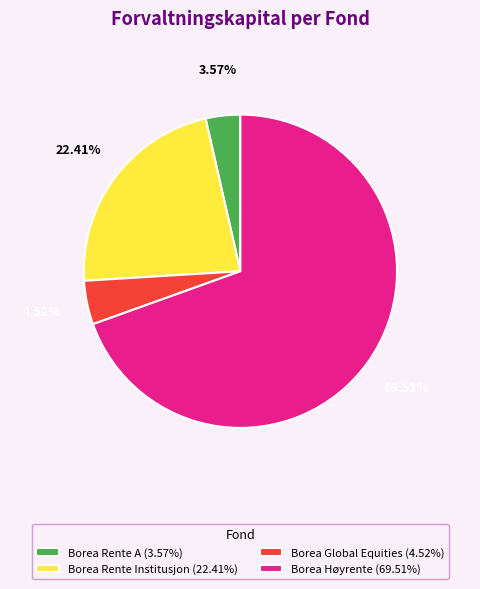

Which has a higher value, Borea Global Equities or Borea Rente Institusjon?

Borea Rente Institusjon